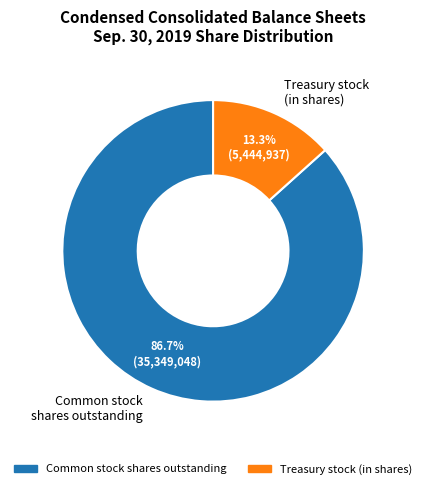

Is there any slice that represents more than half of the pie?

Yes